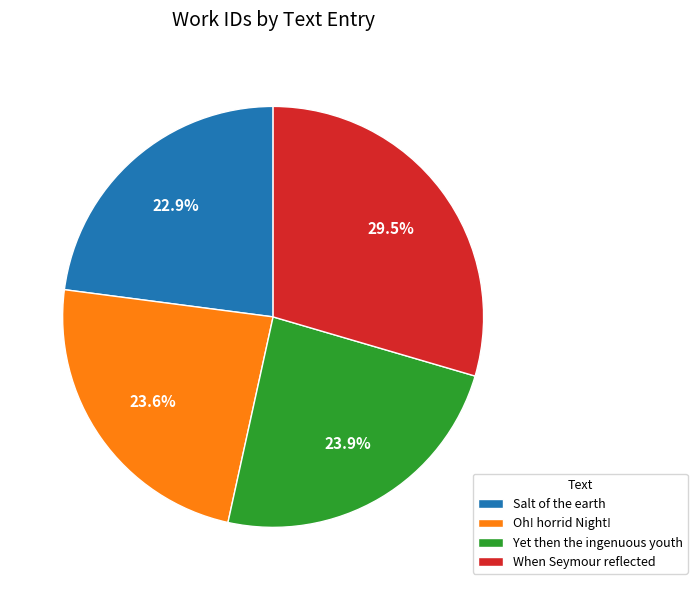

To the nearest percent, what is the difference between the largest and smallest slice percentages?

7%